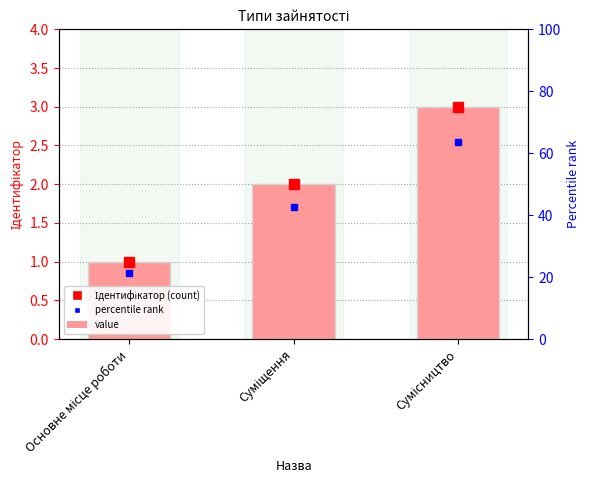

Reading left to right, list all the values displayed in this chart.

Основне місце роботи=1	Суміщення=2	Сумісництво=3